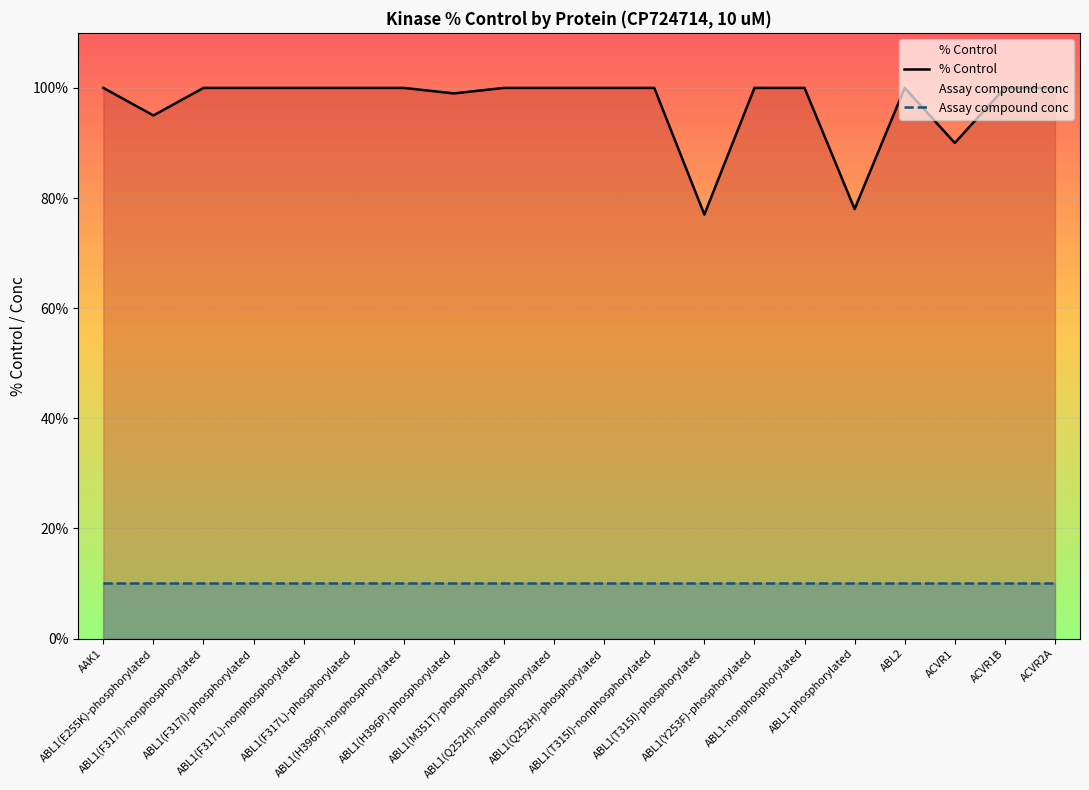

What is the label of the 2nd point from the left?

ABL1(E255K)-phosphorylated